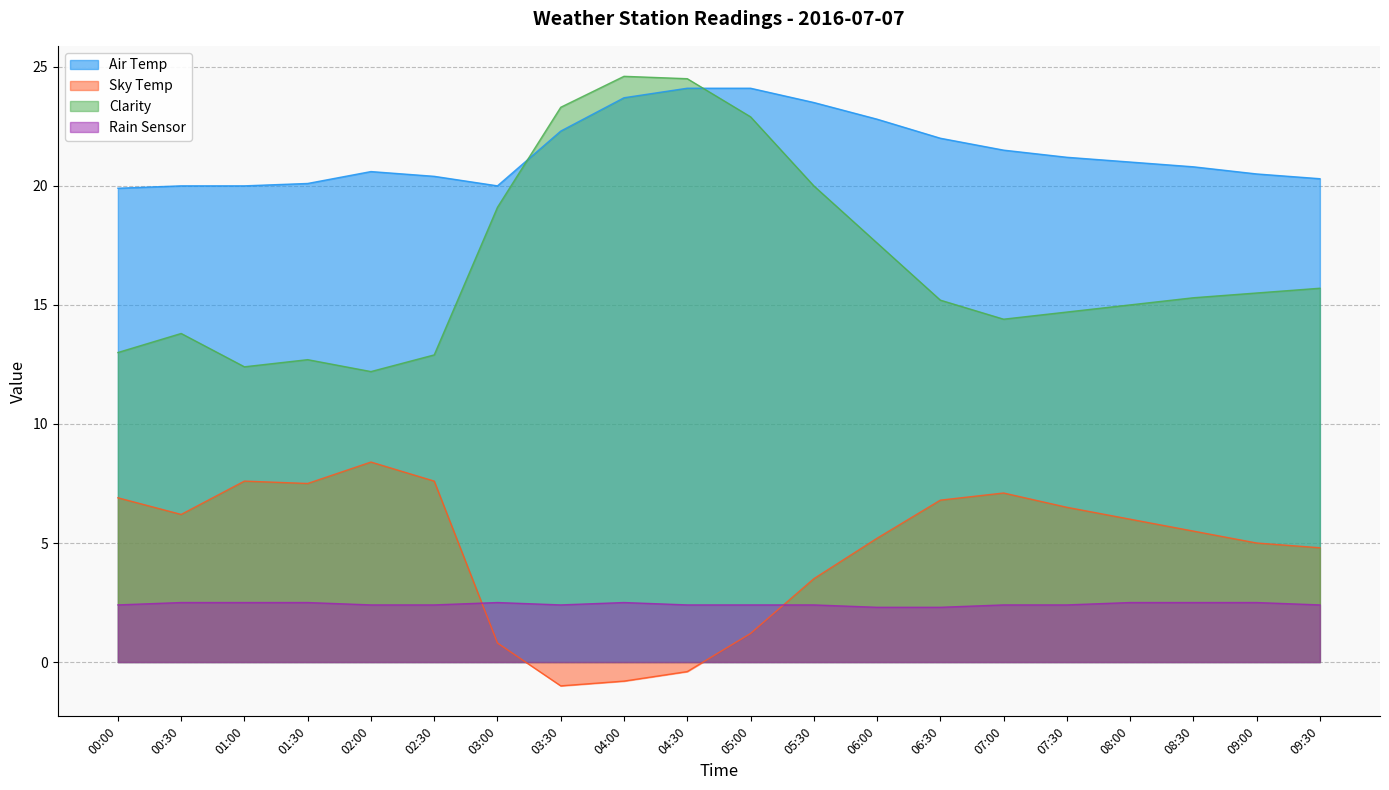

Is it true that Sky Temp equals 6.2 at 00:30?

True